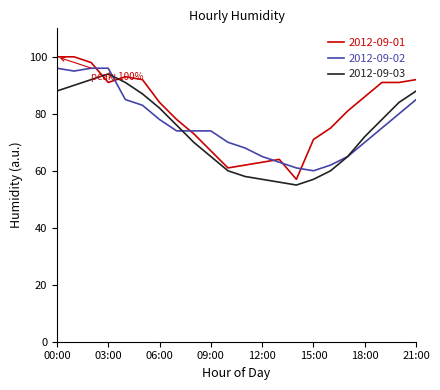

What is the greatest value displayed?

100